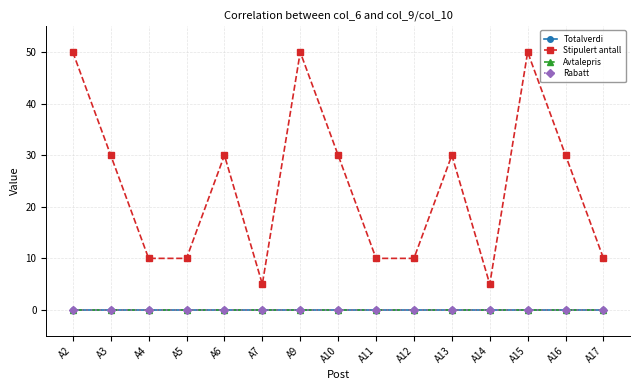

True or false: Stipulert antall and Totalverdi cross at least once.

False